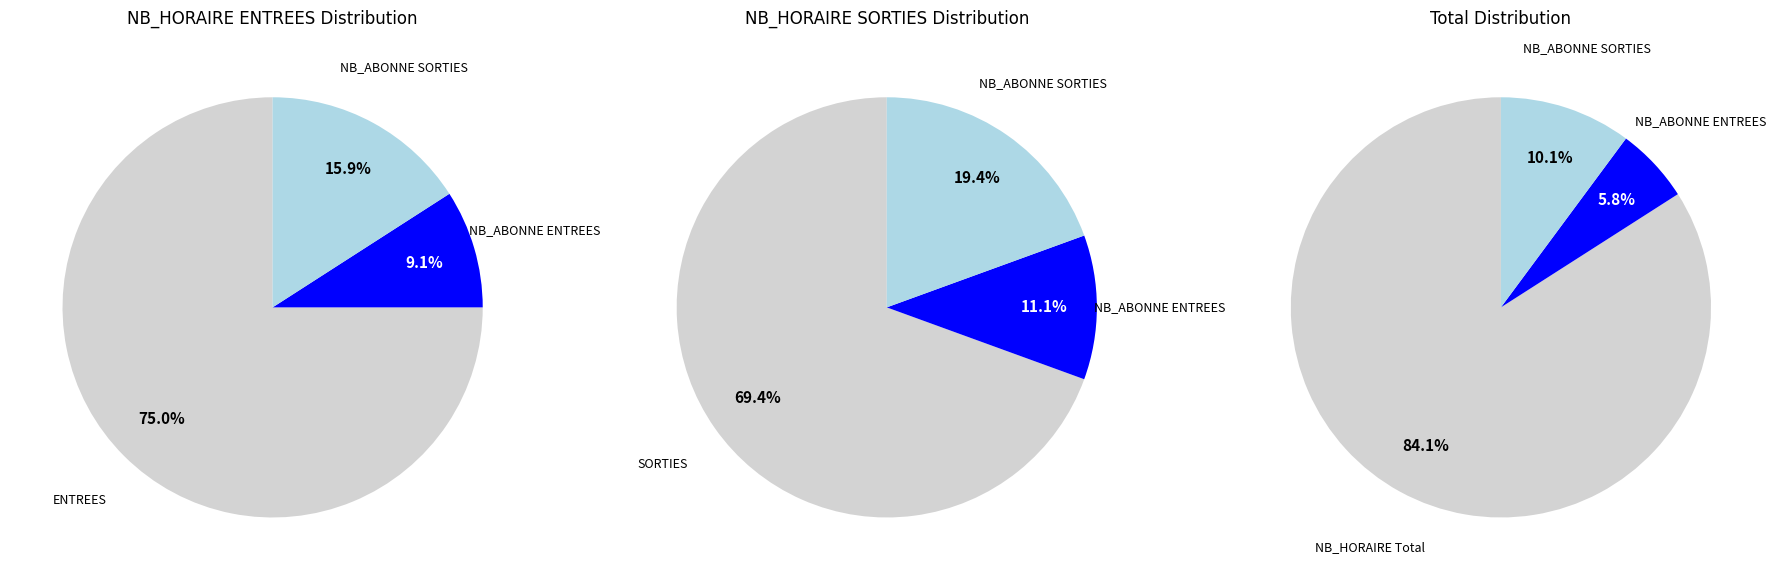

Does 7 account for over 50% of the chart?

No